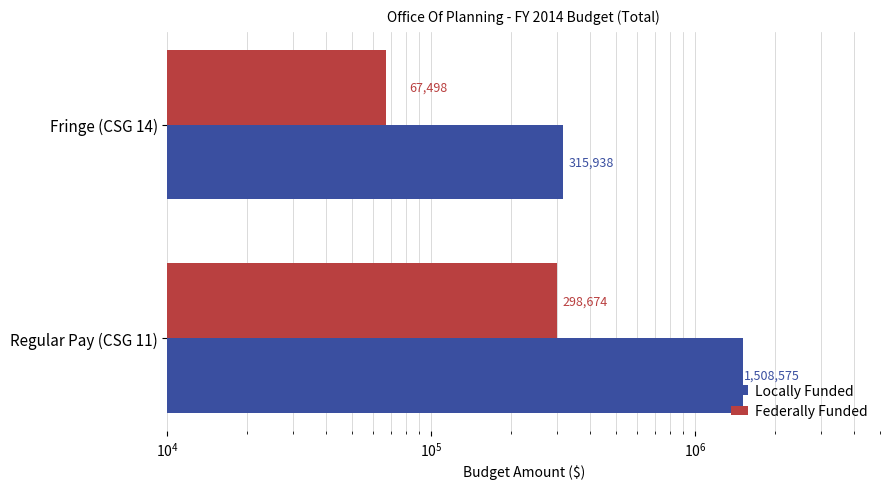

What is the greatest value displayed?

1508575.5